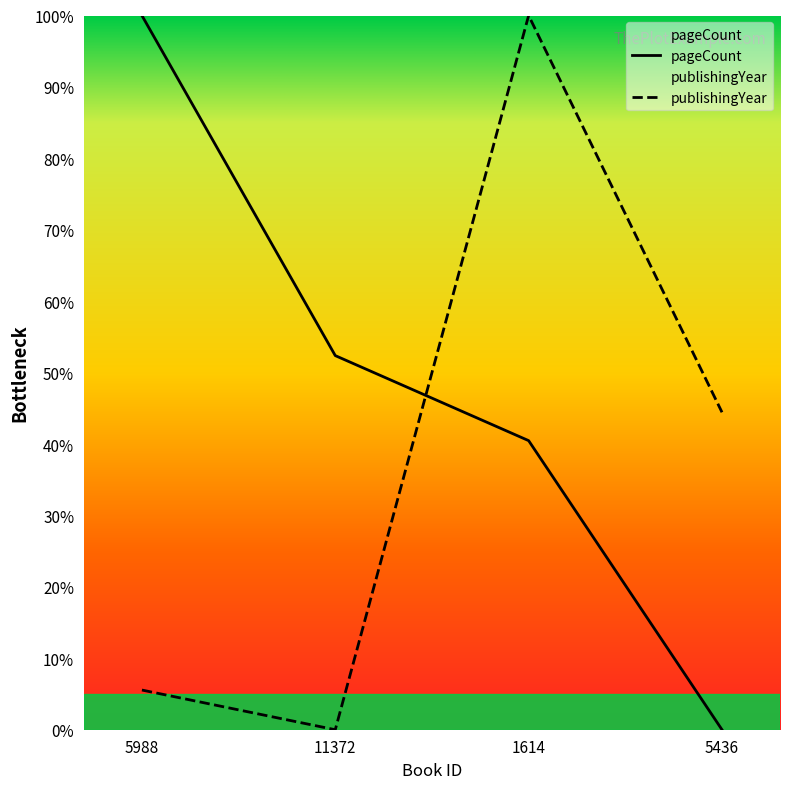

What is the difference between the second highest and second lowest values in the pageCount series?

11.9